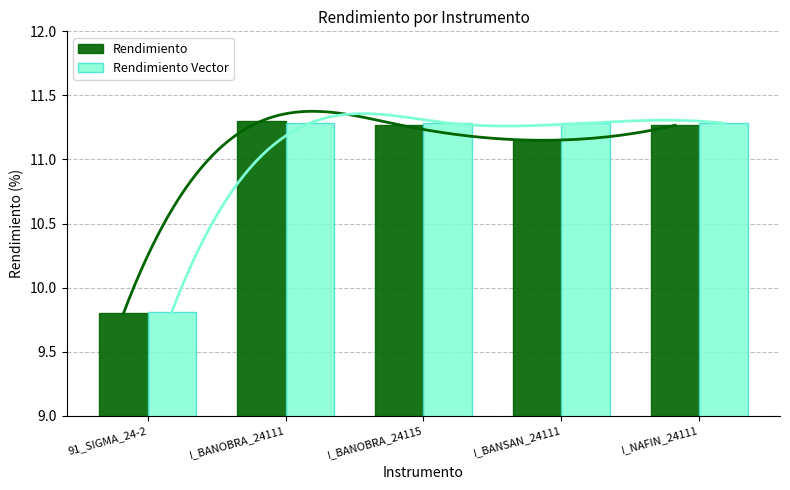

Reading left to right, what are all the values shown in this chart?

Rendimiento: 91_SIGMA_24-2=9.8	I_BANOBRA_24111=11.3	I_BANOBRA_24115=11.3	I_BANSAN_24111=11.1	I_NAFIN_24111=11.3
Rendimiento Vector: 91_SIGMA_24-2=9.8	I_BANOBRA_24111=11.3	I_BANOBRA_24115=11.3	I_BANSAN_24111=11.3	I_NAFIN_24111=11.3